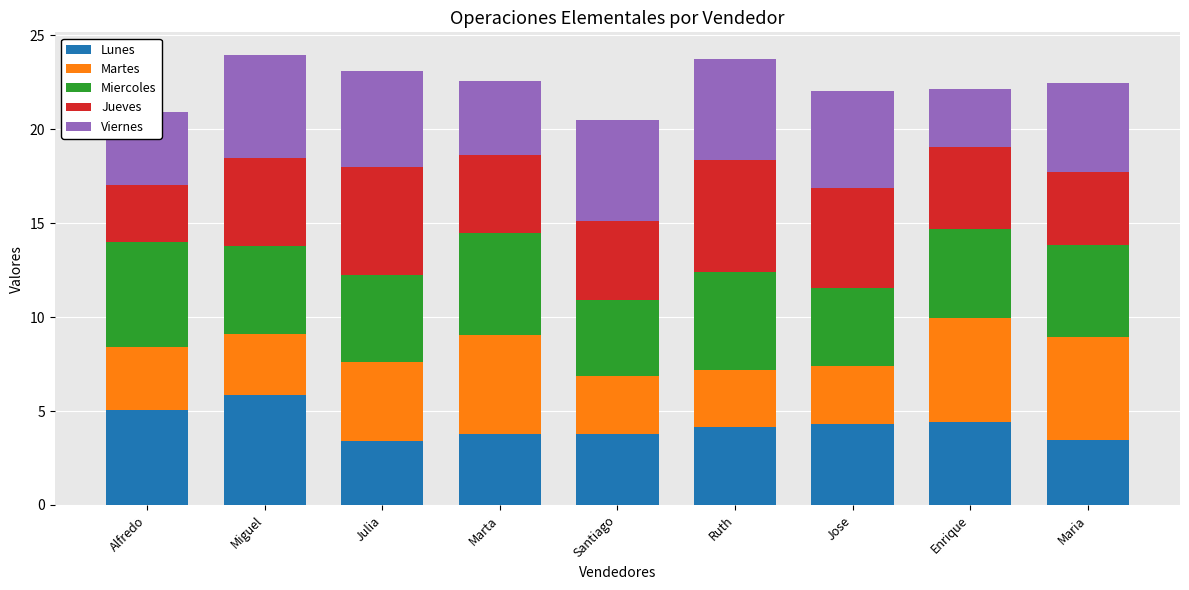

Which category has the highest value in the Lunes series?

Miguel